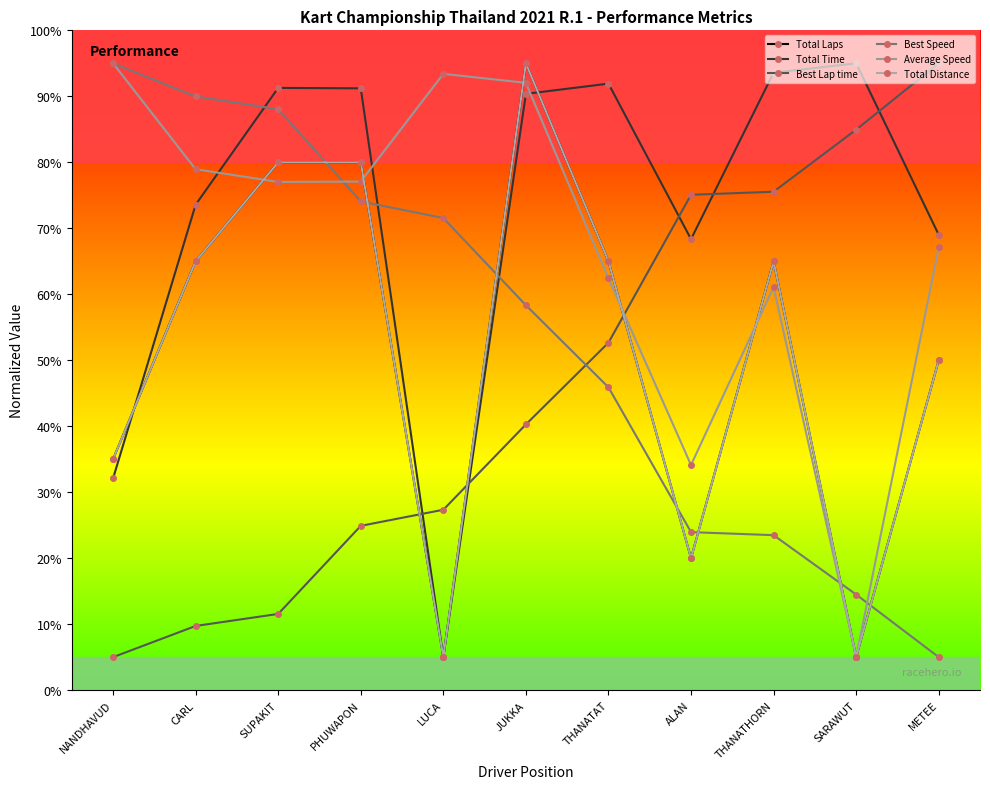

Is this an area chart (filled region under the line)?

No